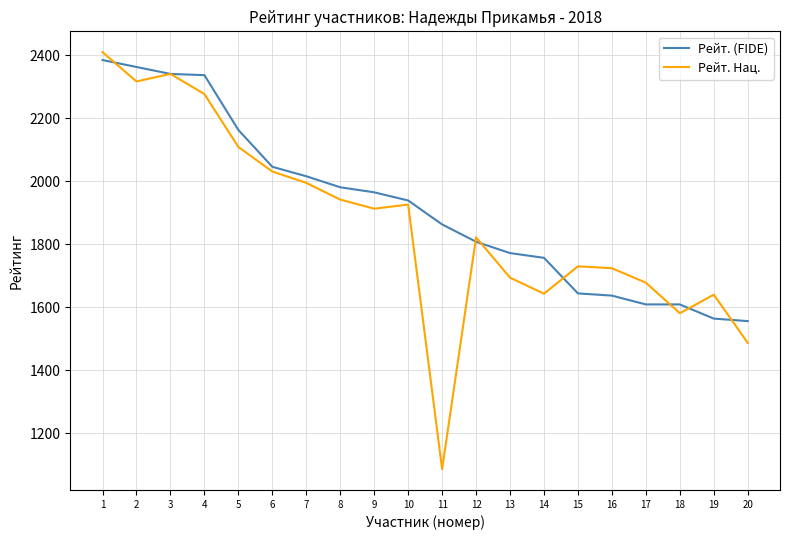

At 20, list the series in order from smallest to largest.

Рейт. Нац., Рейт. (FIDE)